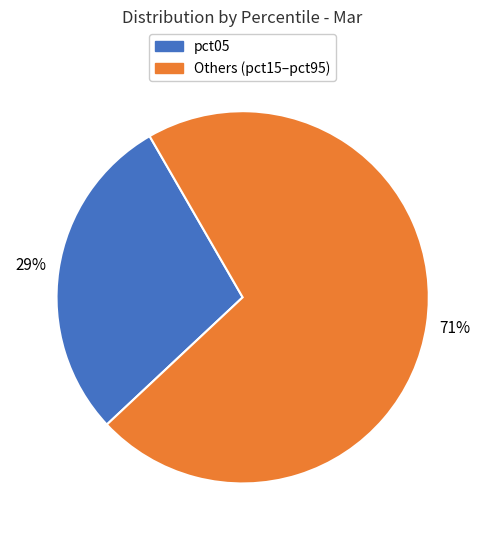

Does any single category account for the majority?

Yes